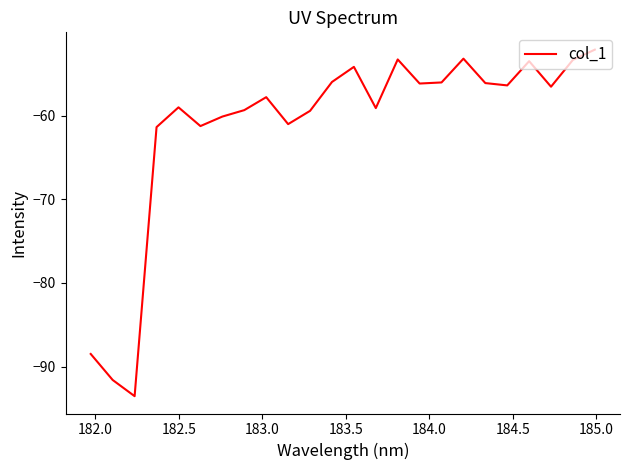

What is the smallest value displayed?

-93.5